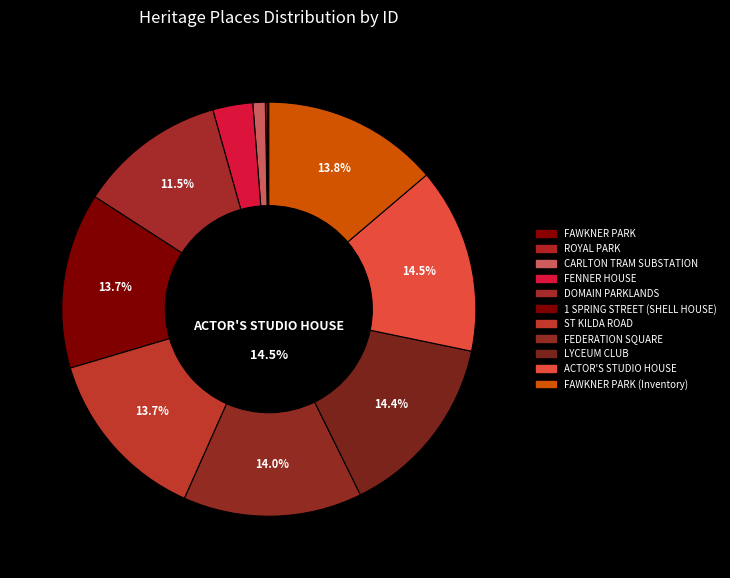

Which slice is the largest?

ACTOR'S STUDIO HOUSE